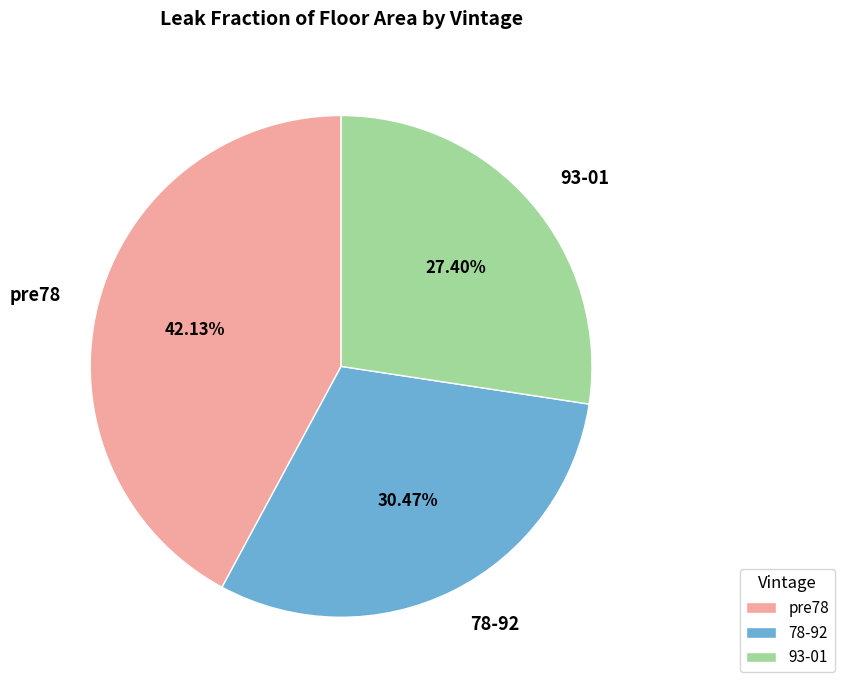

Does 78-92 account for over 50% of the chart?

No